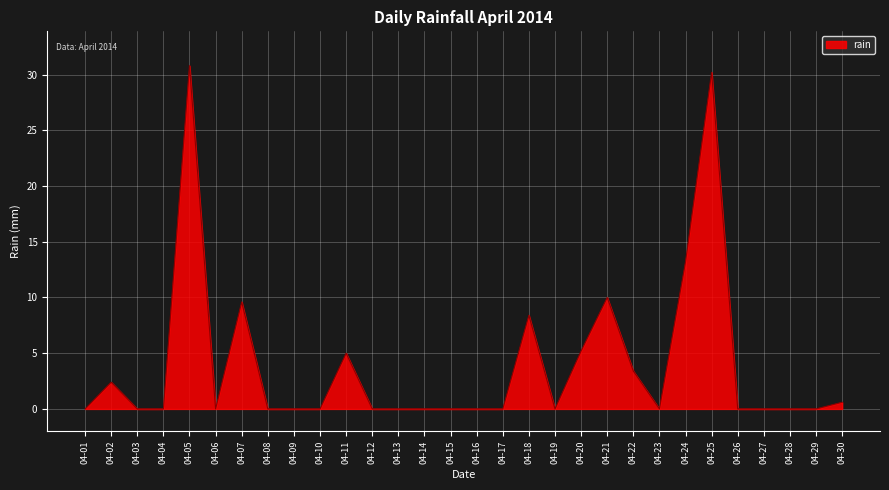

The value at 04-08 is 0.0. True or false?

True